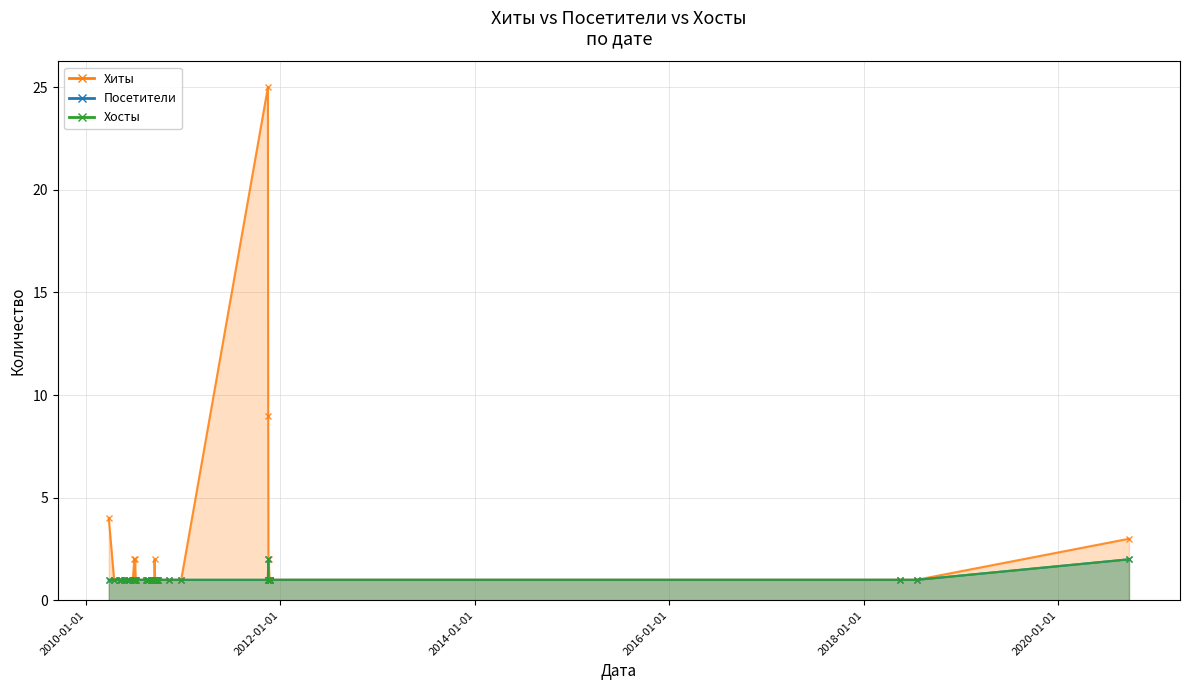

What position from the right is 2020-09-24?

1